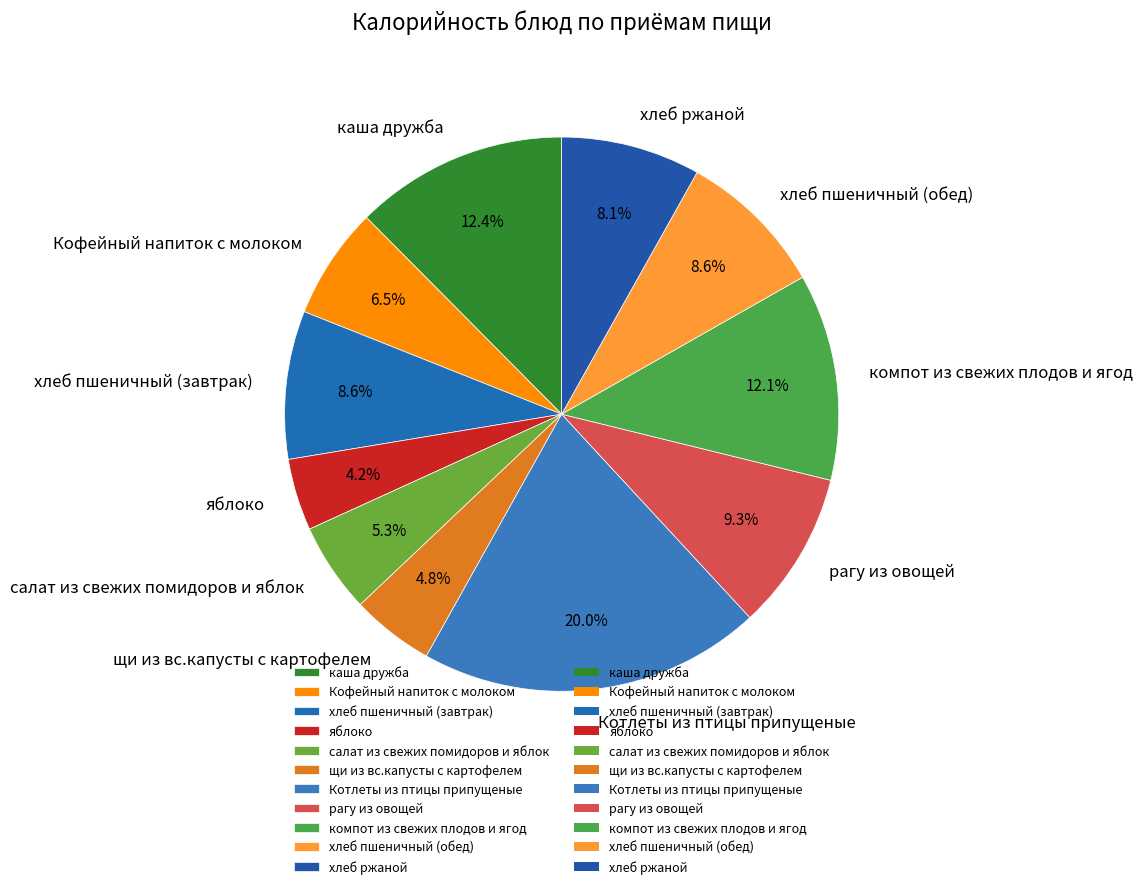

How many segments does this pie chart have?

11